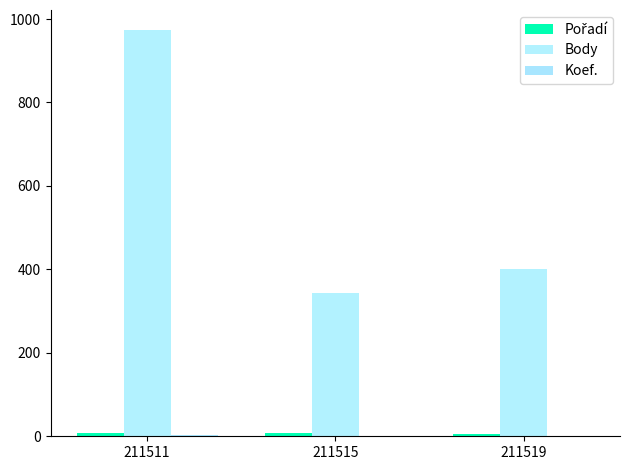

Count the number of data series in this chart.

3